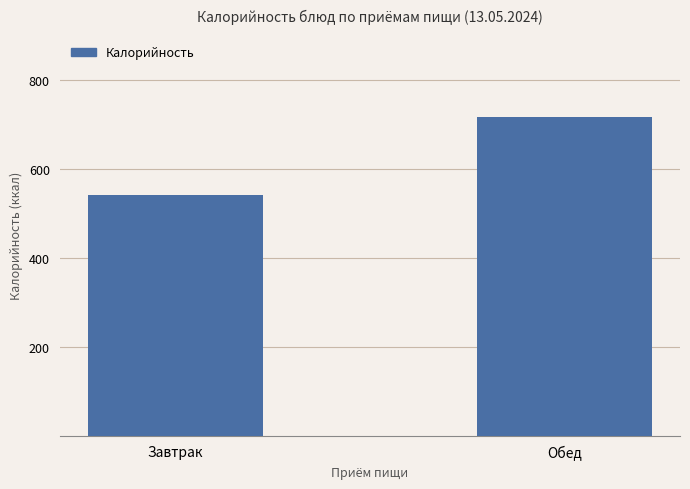

Reading left to right, extract all data points from this chart.

540	717